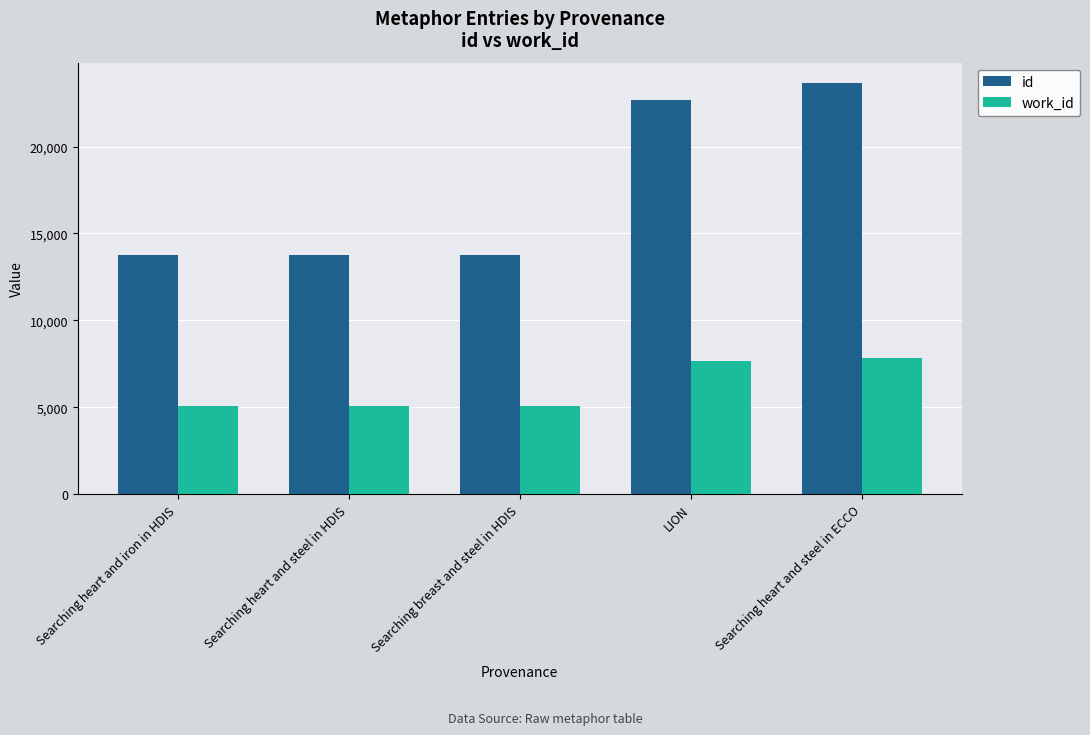

What is the lowest value of the id series?

13742